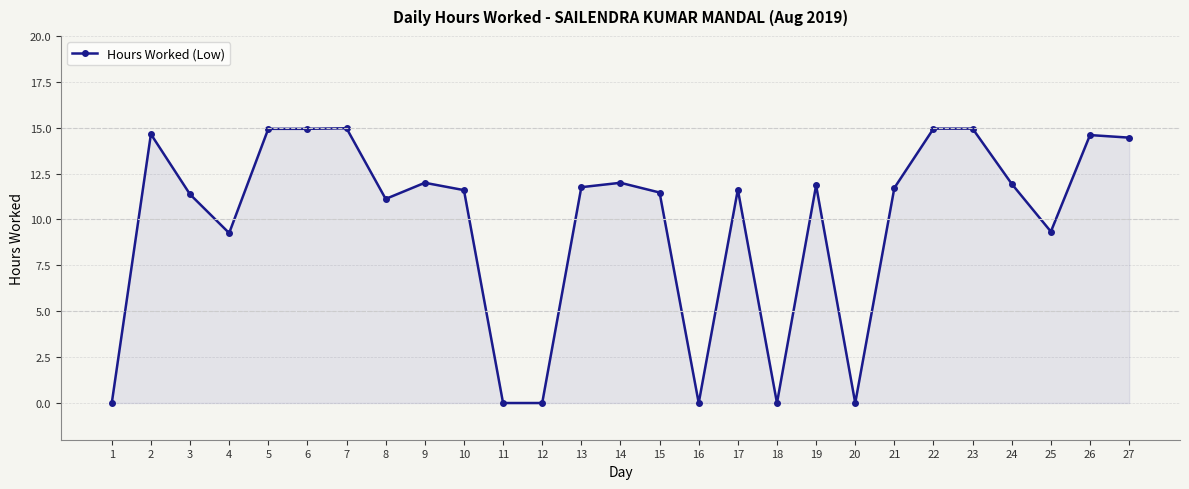

What is the average value?

9.8